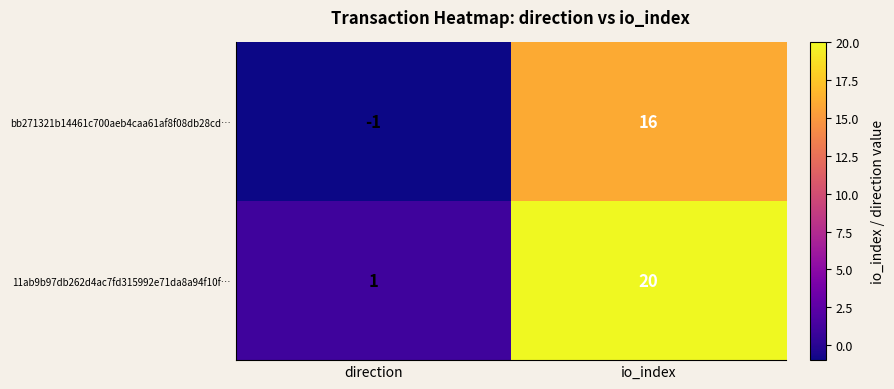

Reading left to right, transcribe all the data shown in this chart.

bb271321b14461c700aeb4caa61af8f08db28cd…: -1	16
11ab9b97db262d4ac7fd315992e71da8a94f10f…: 1	20